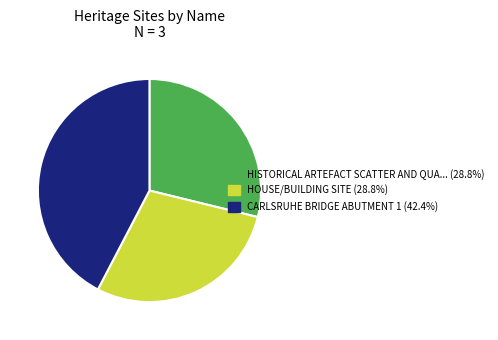

Count the number of slices in the pie.

3